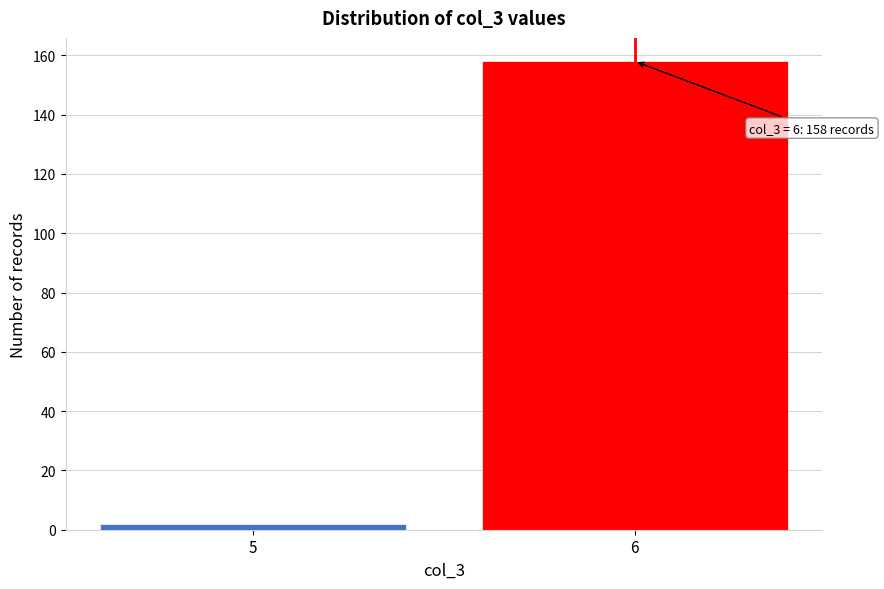

Reading right to left, extract all data points from this chart.

158	2